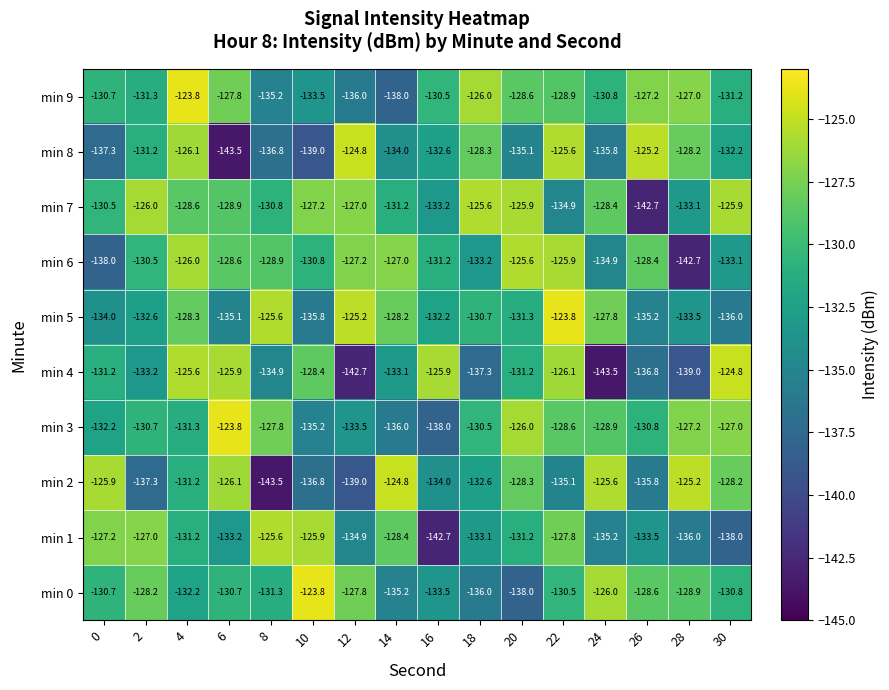

Which series has the largest total across all categories?

min 7